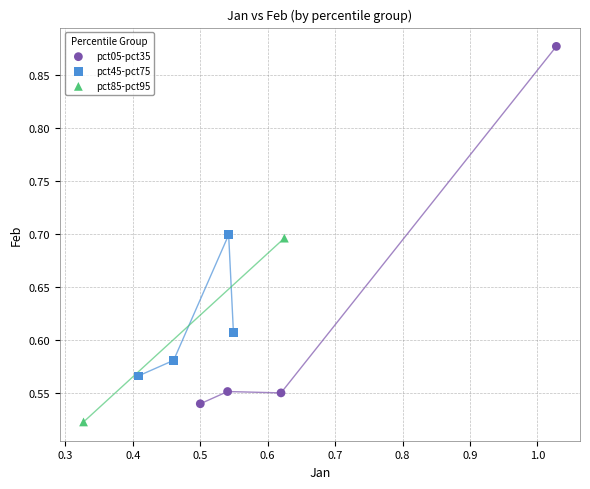

Which series contains the lowest Y value?

pct85-pct95